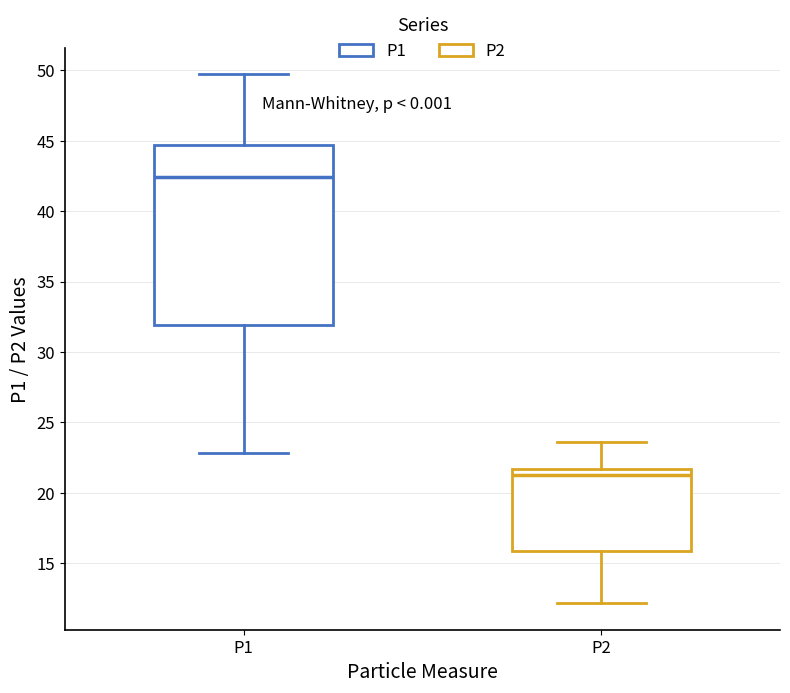

Where does the lower whisker of the box for P1 end on the y-axis? The values are not printed on the chart, so give them approximately, as read against the axis.

23.0